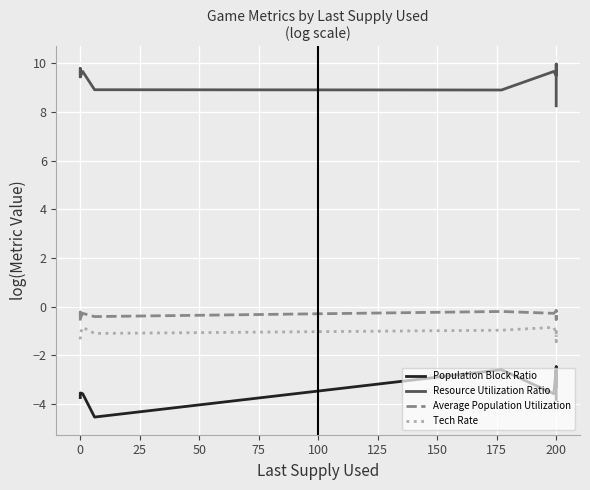

What is the minimum value shown in the chart?

-4.5